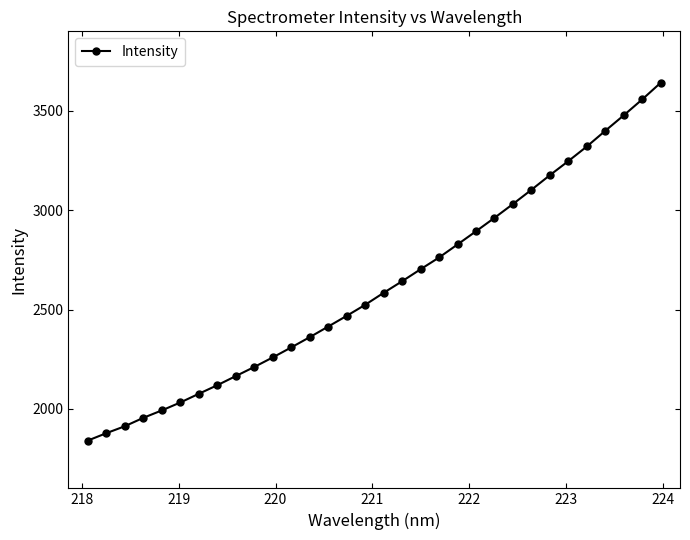

How many values are below 2584?

16